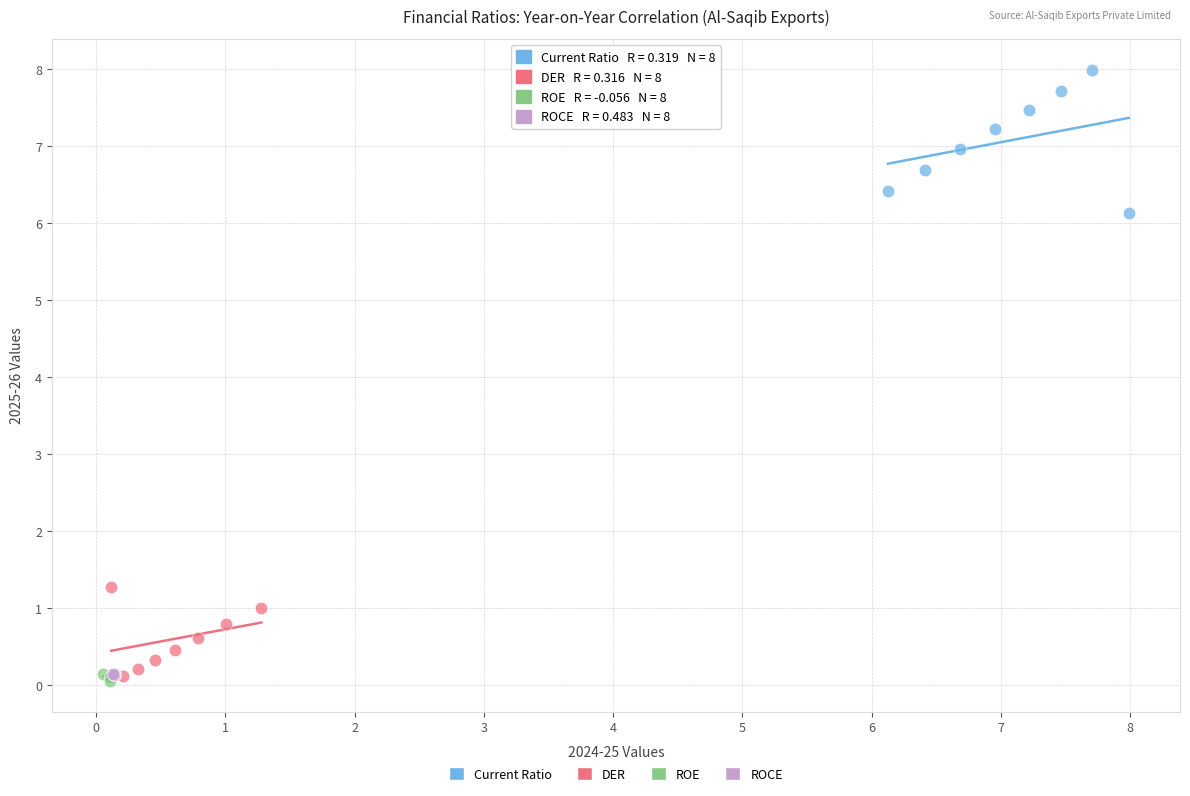

Which series has the largest Y range (max minus min)?

Current Ratio